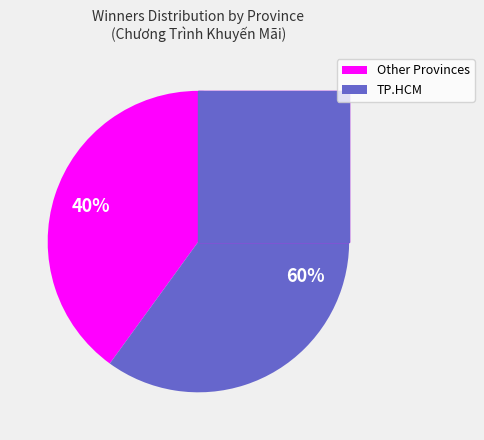

How many slices are in this pie chart?

2